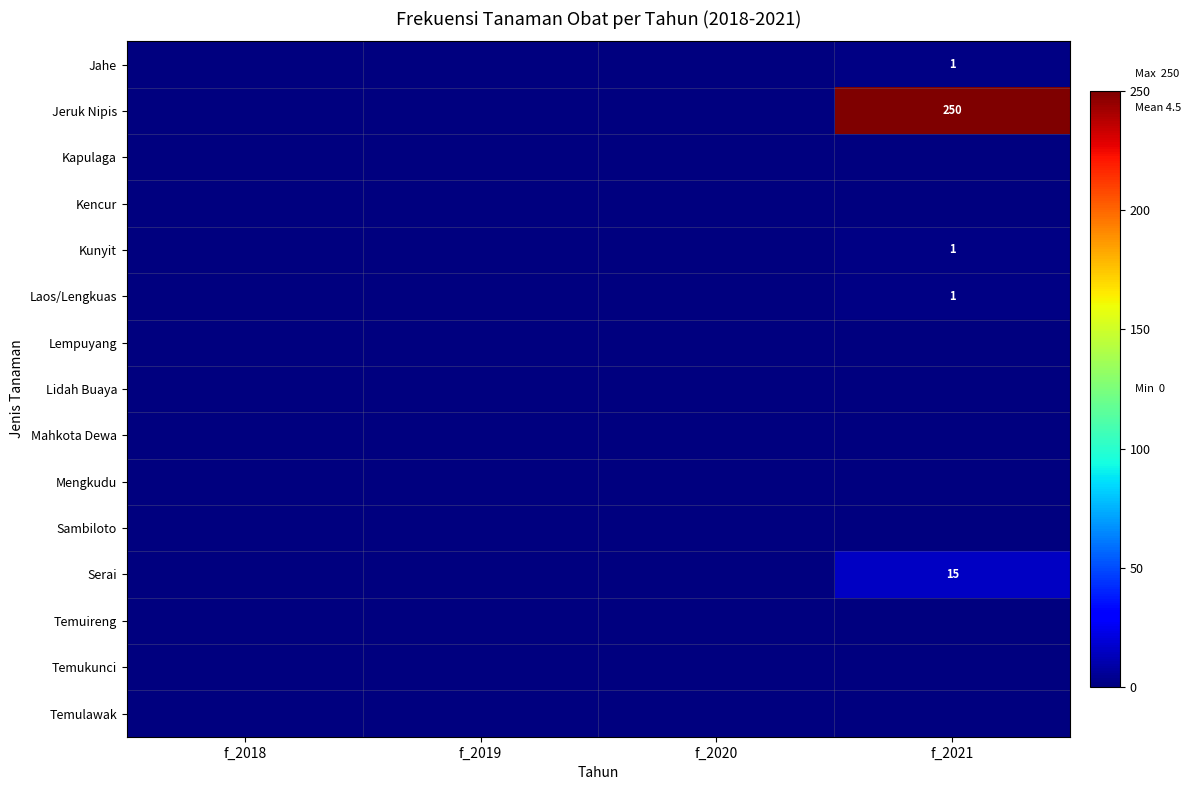

The value of Jeruk Nipis at f_2021 is 392. True or false?

False